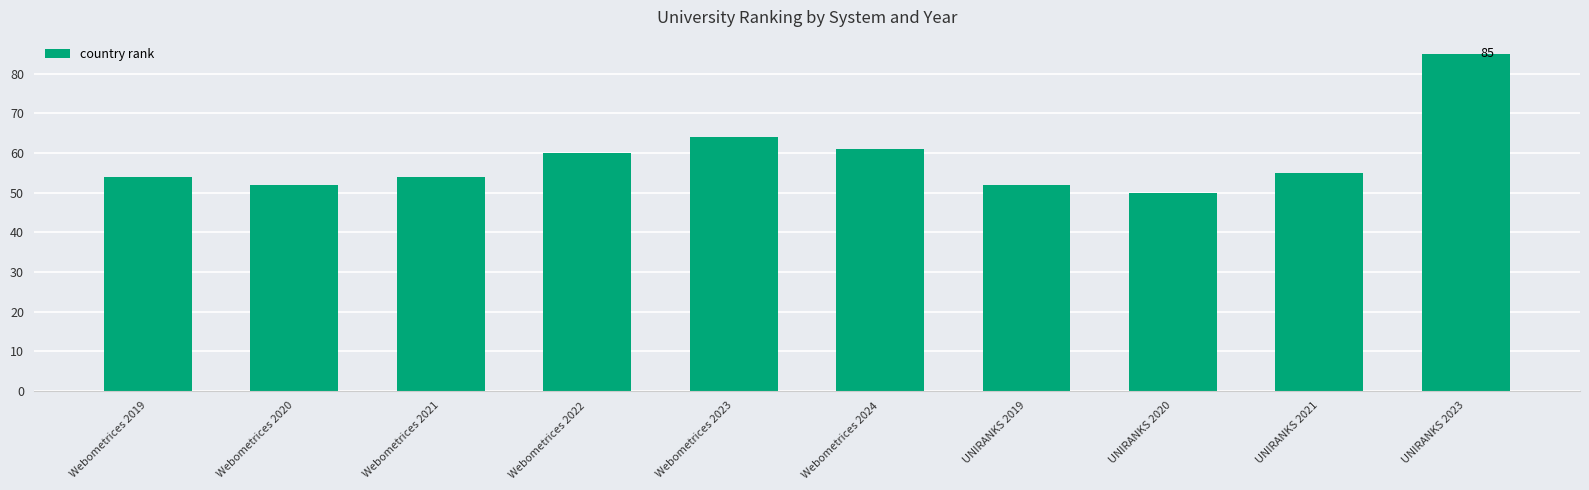

What is the minimum value shown in the chart?

50